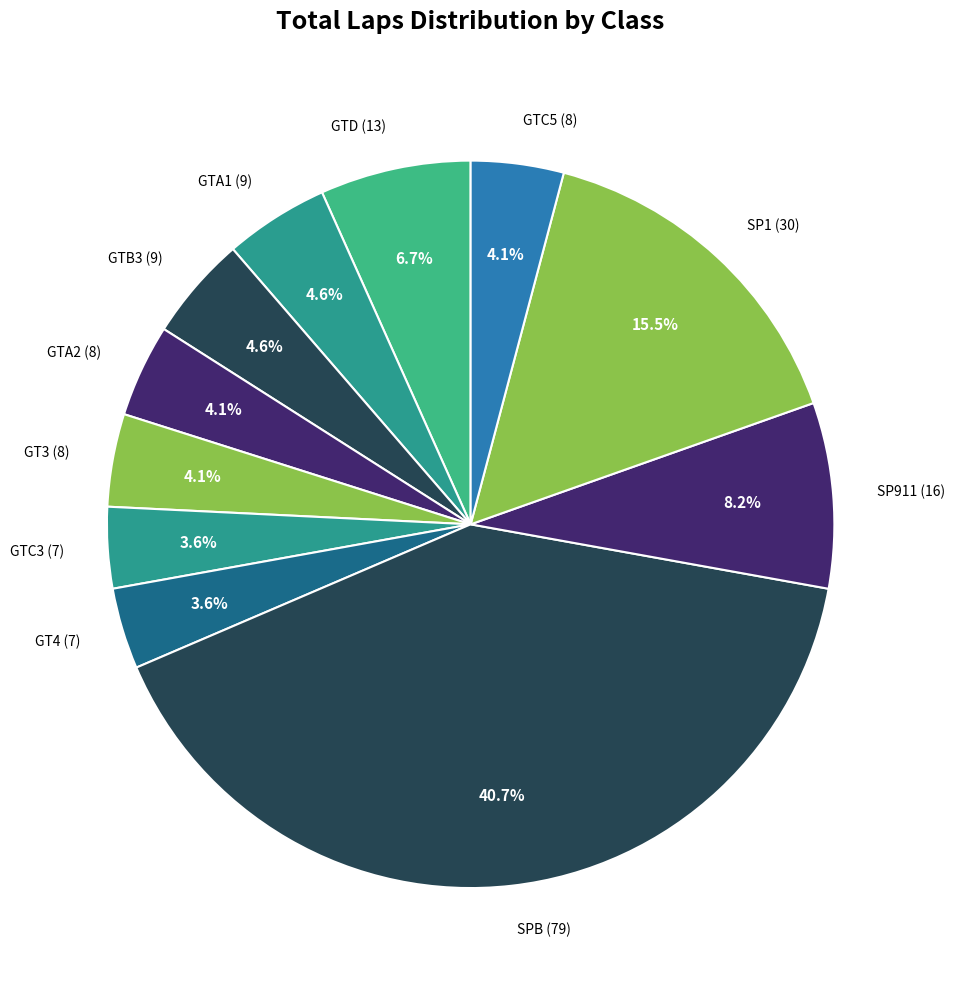

Combined, what portion of the pie is GTB3 and GTD?

11.3%